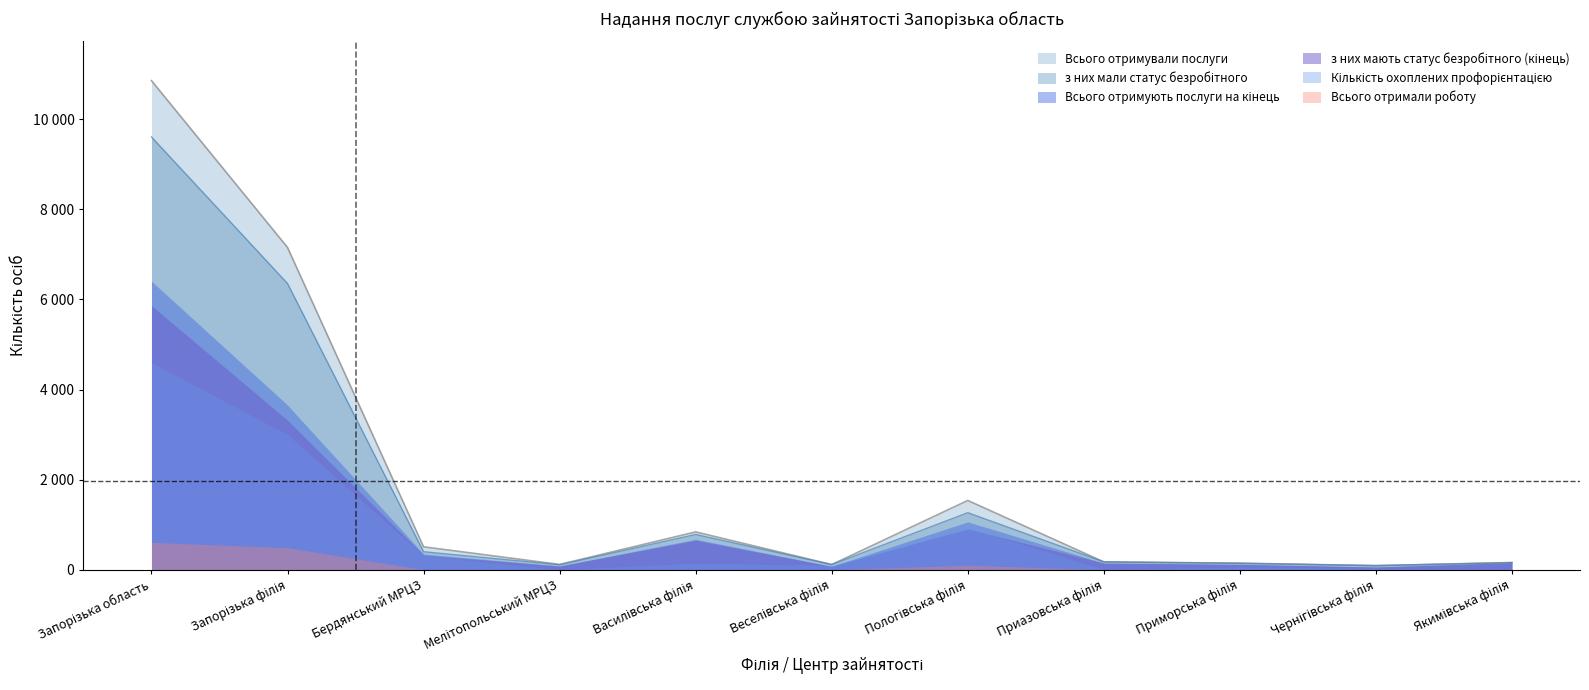

What value does the з них мають статус безробітного (кінець) series have at Веселівська філія, to the nearest 100?

100